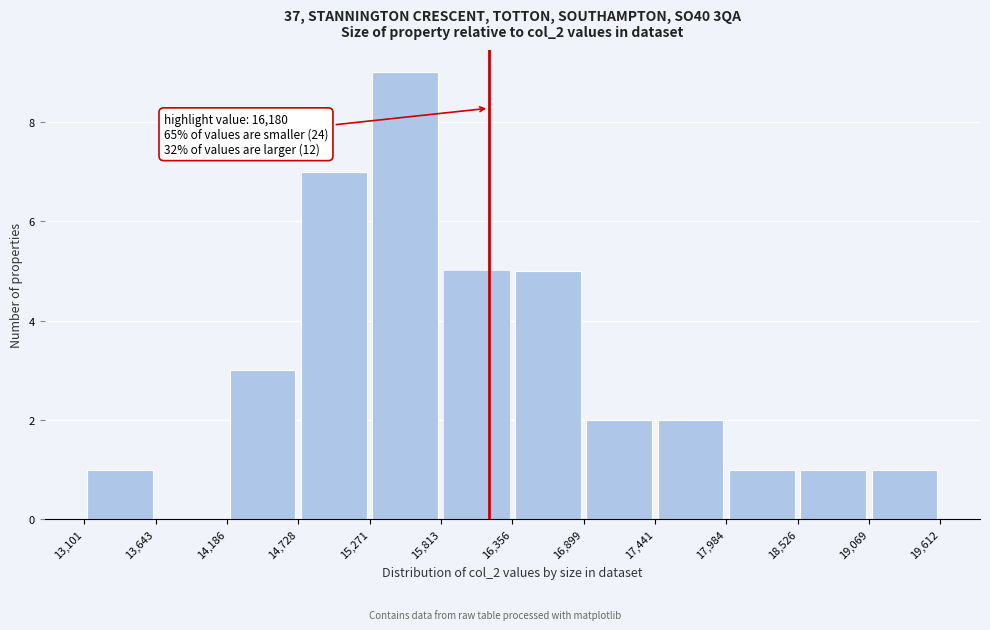

Which range on the x-axis has the tallest bar?

15,271 to 15,813